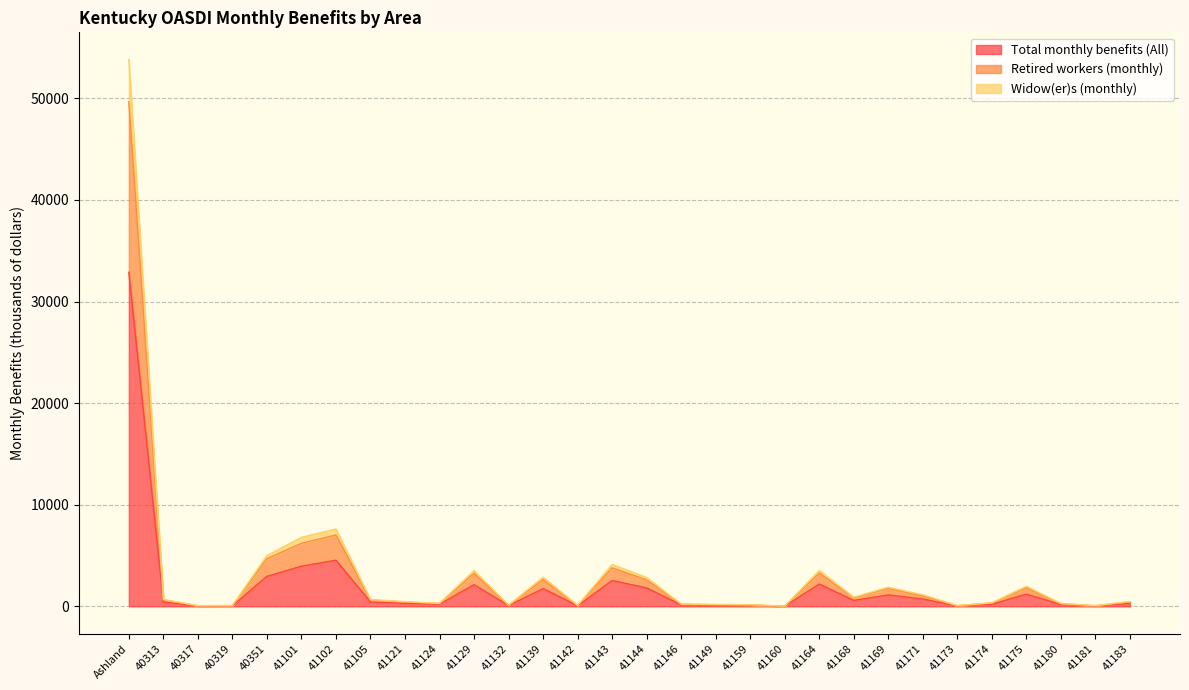

What is the label of the 5th point from the left?

40351